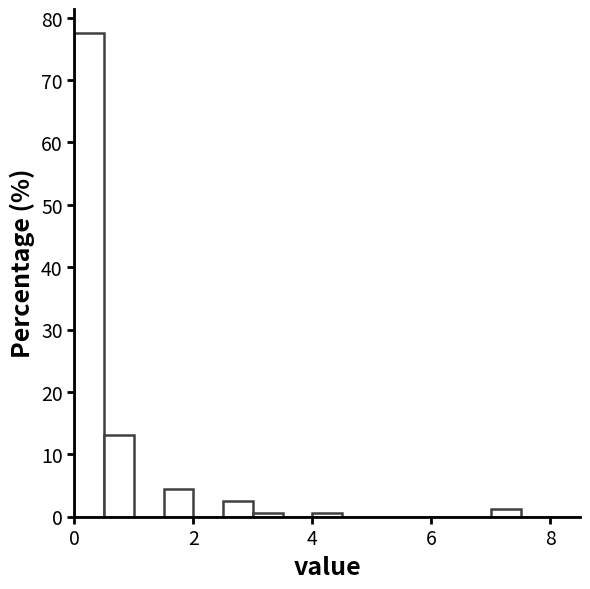

Read against the x-axis, roughly where is the centre of the tallest bar?

0.2